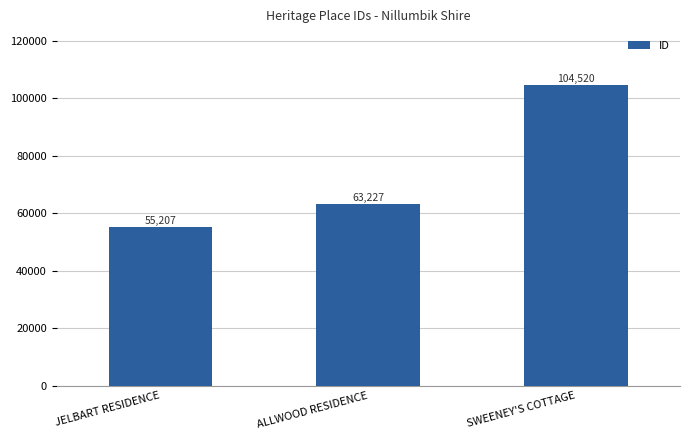

What is the value of the 1st bar from the left?

55207